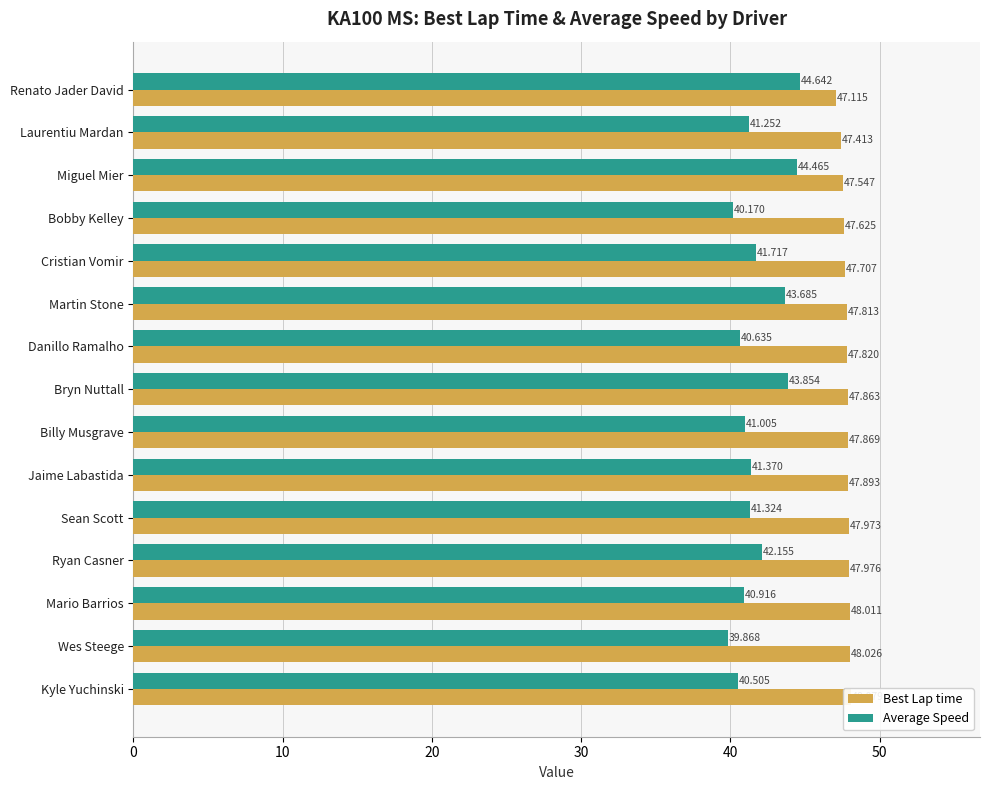

Which series changed the most between Bobby Kelley and Martin Stone?

Average Speed